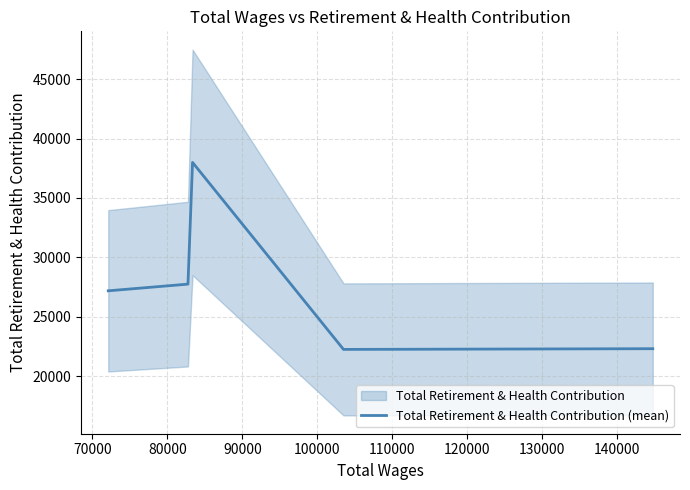

What is the highest value of the Total Retirement & Health Contribution (mean) series?

37988